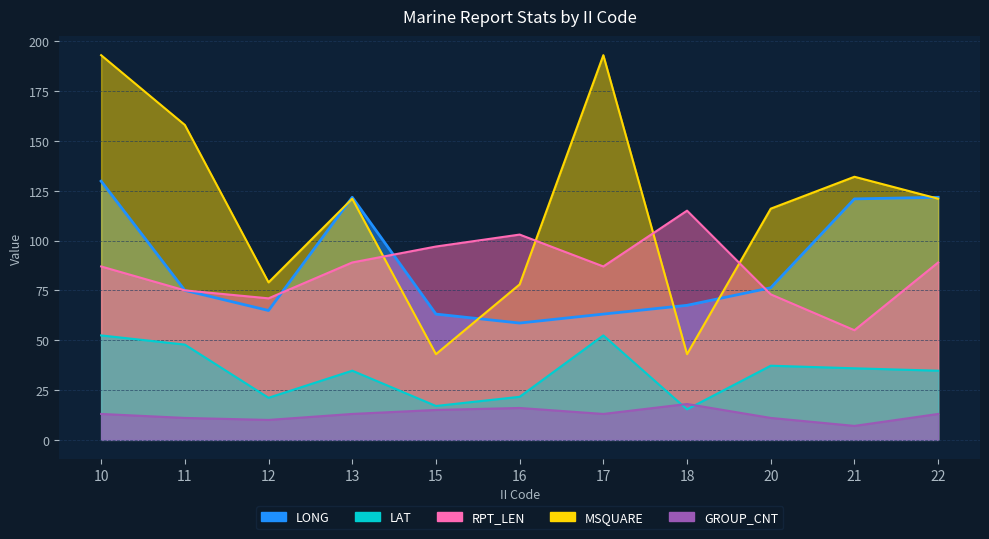

What is the total value across all series at 17?

408.5